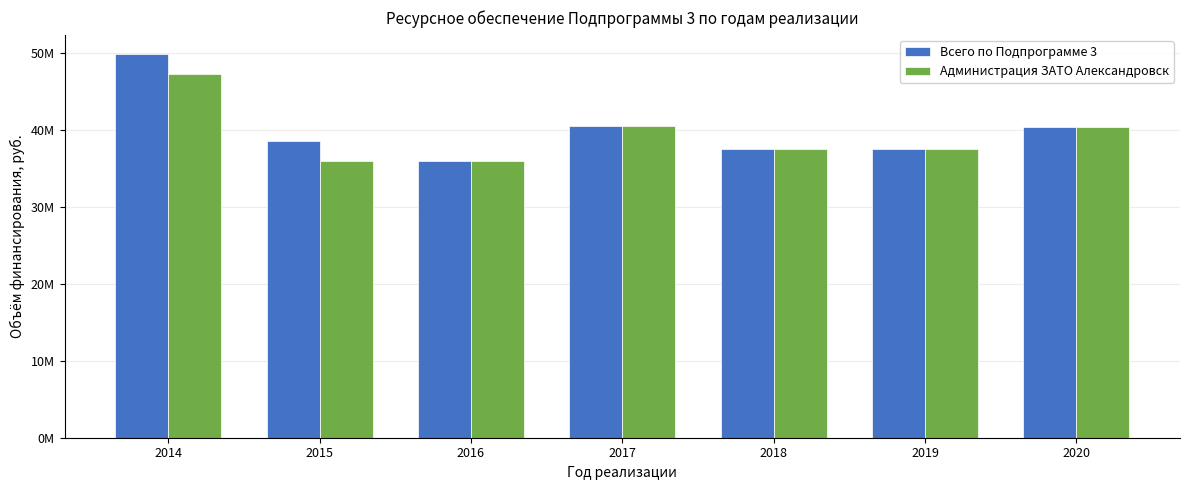

What is the difference between the Всего по Подпрограмме 3 values at 2015 and 2018?

946294.1